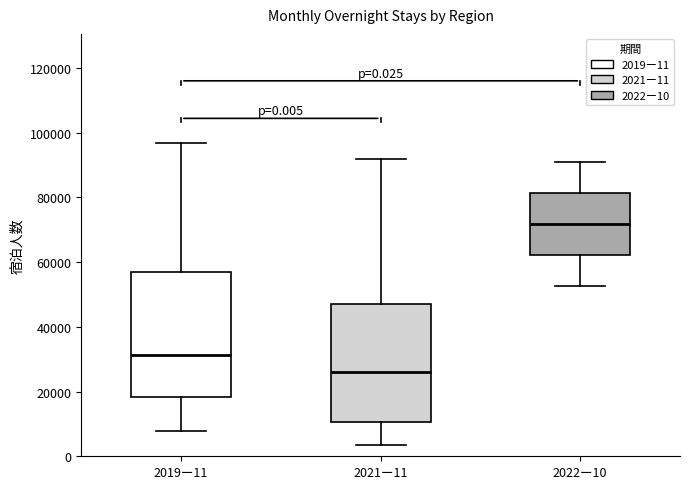

Which box's median line is the lowest?

2021ー11